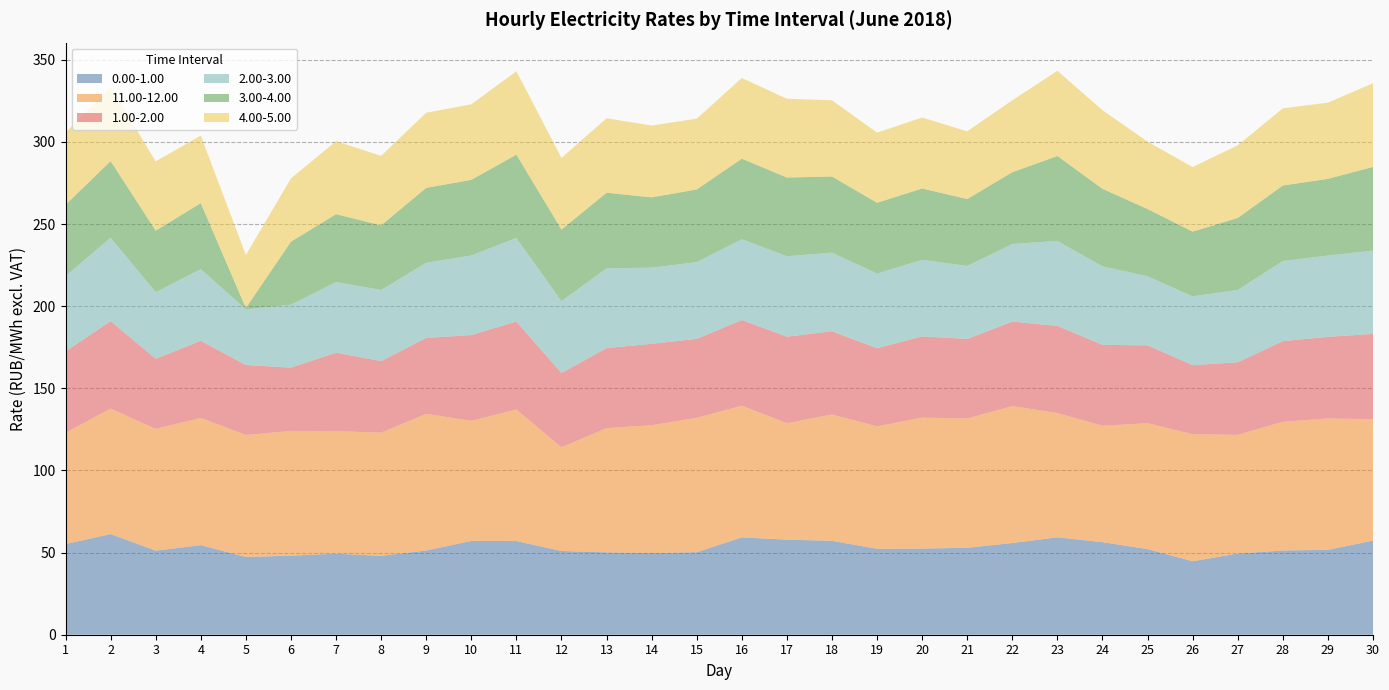

Reading left to right, what are all the values shown in this chart?

0.00-1.00: 55.2	61.3	51.2	54.5	47.3	48.1	49.3	48.0	51.3	57.1	57.0	51.0	50.1	49.7	50.2	59.2	57.9	57.2	52.3	52.4	52.9	55.8	59.3	56.4	52.1	44.7	49.4	51.3	51.7	57.3
11.00-12.00: 67.7	76.4	74.1	77.4	74.3	75.9	74.6	75.0	83.2	73.1	80.1	63.1	75.7	77.8	81.8	80.2	70.9	76.9	74.5	79.7	78.7	83.4	75.6	70.9	76.6	77.4	72.2	78.4	80.0	73.8
1.00-2.00: 49.5	53.2	42.6	46.9	42.6	38.5	47.8	43.5	46.2	52.2	53.5	45.2	48.7	49.5	48.1	52.1	52.7	50.6	47.5	49.4	48.4	51.4	53.0	49.2	47.4	42.0	44.2	49.1	49.7	52.0
2.00-3.00: 45.9	50.8	40.6	43.6	33.9	38.3	43.0	43.3	45.8	48.5	50.9	43.8	48.5	46.4	46.7	49.2	49.0	47.9	45.5	46.6	44.4	47.2	51.8	47.8	42.0	41.9	44.1	48.8	49.5	50.7
3.00-4.00: 43.4	46.6	37.5	40.2	0.8	38.4	41.3	39.4	45.6	46.0	50.7	43.6	46.0	42.8	44.2	49.0	47.9	46.3	43.1	43.4	40.7	43.7	51.7	47.2	40.9	39.4	43.8	46.0	46.7	50.9
4.00-5.00: 43.9	45.3	42.2	41.1	32.2	38.5	44.4	42.3	45.7	46.0	50.8	43.6	45.3	43.7	43.1	49.1	48.0	46.4	42.7	43.2	41.3	43.8	51.9	47.8	41.0	39.3	44.2	47.0	46.4	51.0